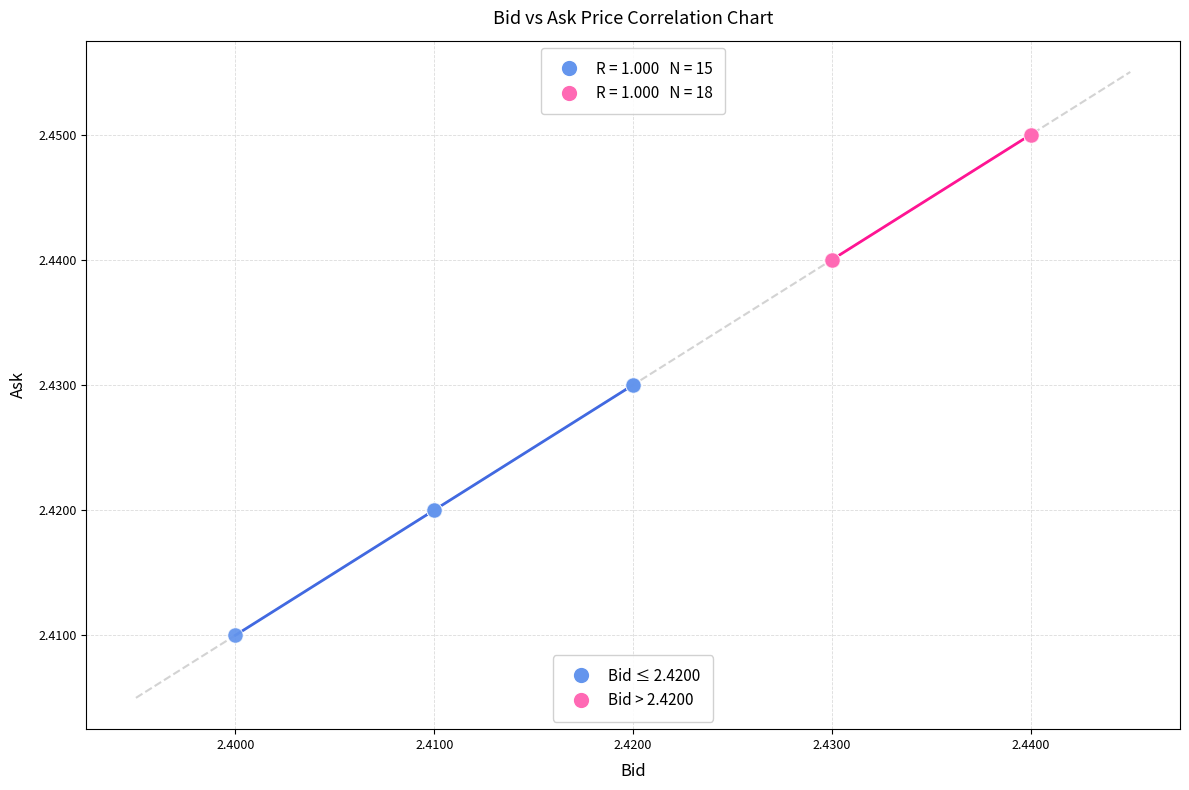

Which series has the largest Y range (max minus min)?

Bid ≤ 2.4200